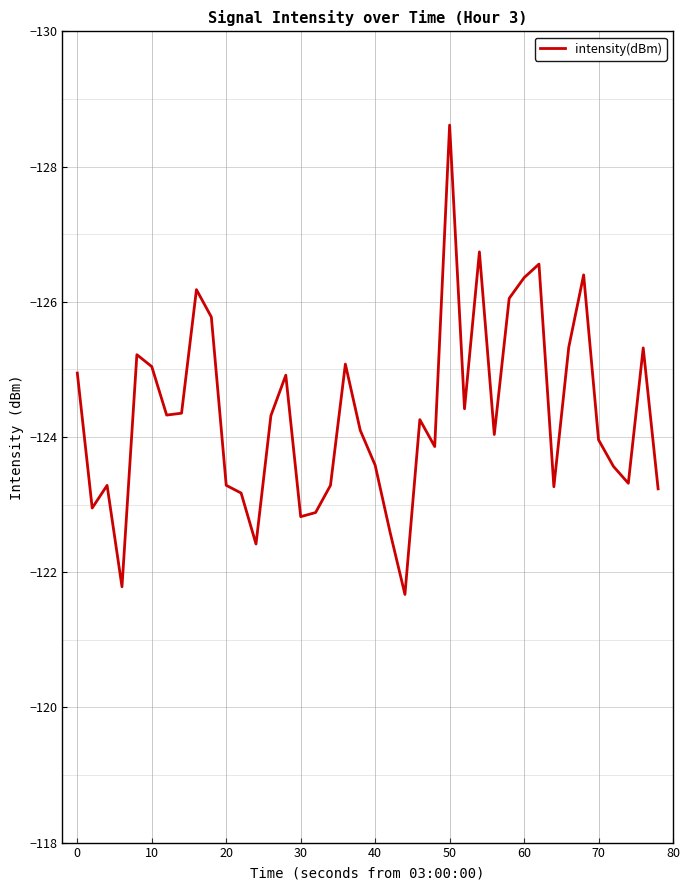

What is the minimum value shown in the chart?

-128.6